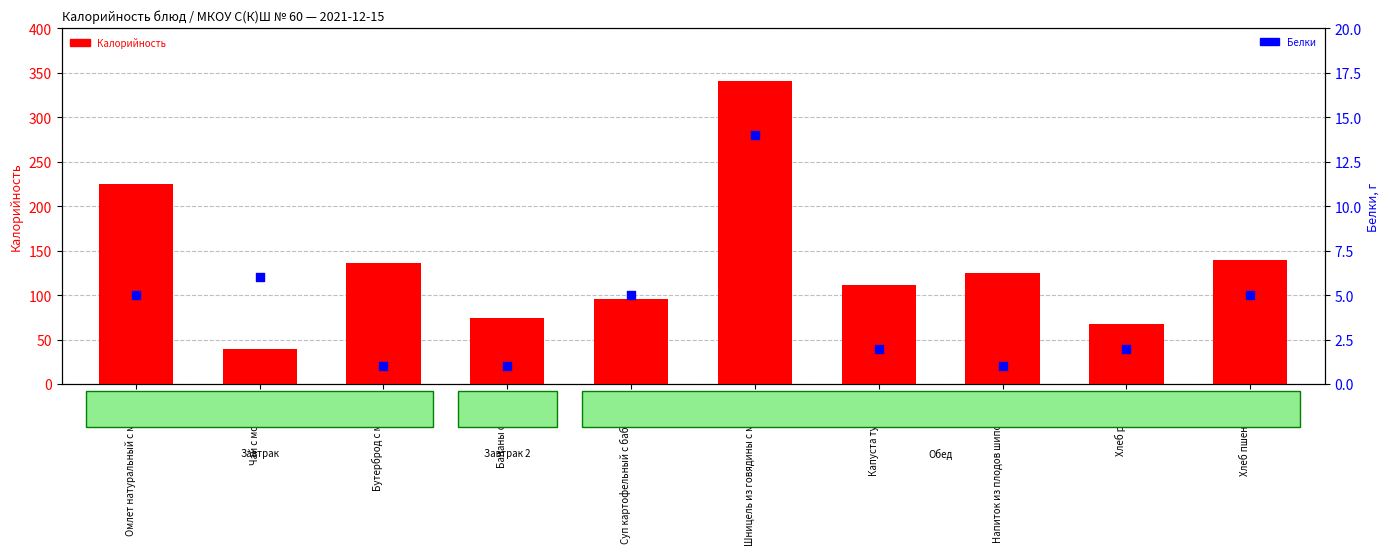

Which series has the largest total across all categories?

Калорийность